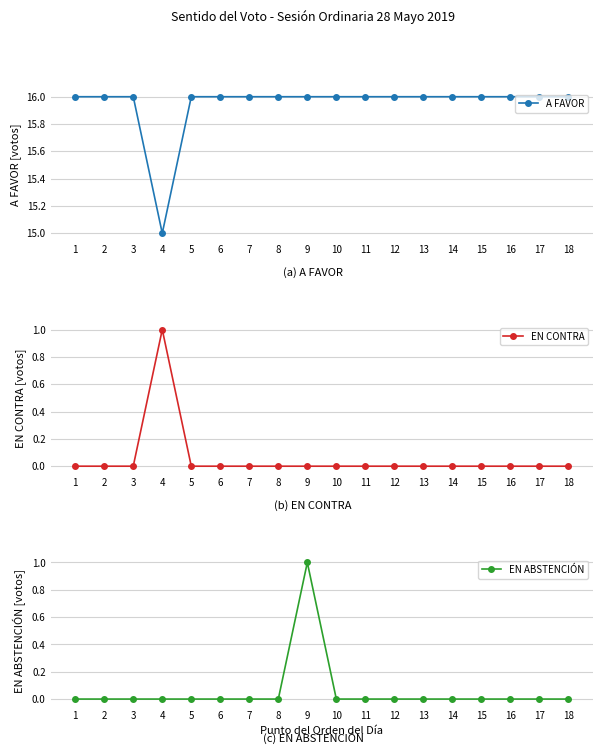

What are all the series names shown in the legend?

A FAVOR, EN CONTRA, EN ABSTENCIÓN